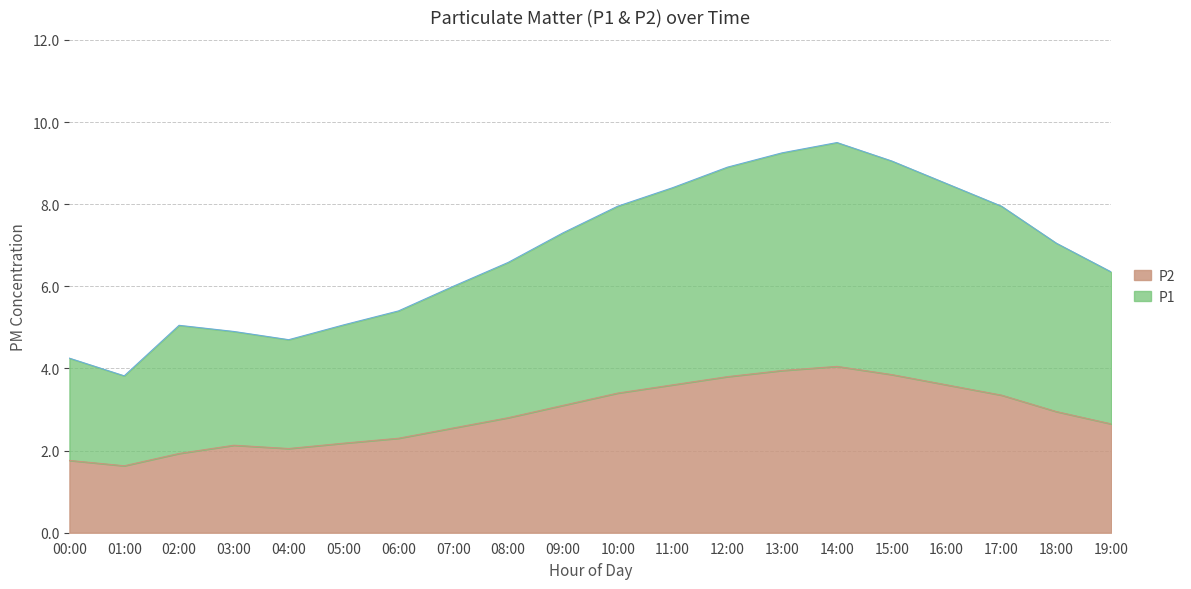

True or false: P1 has a value of 5.0 at 02:00.

True